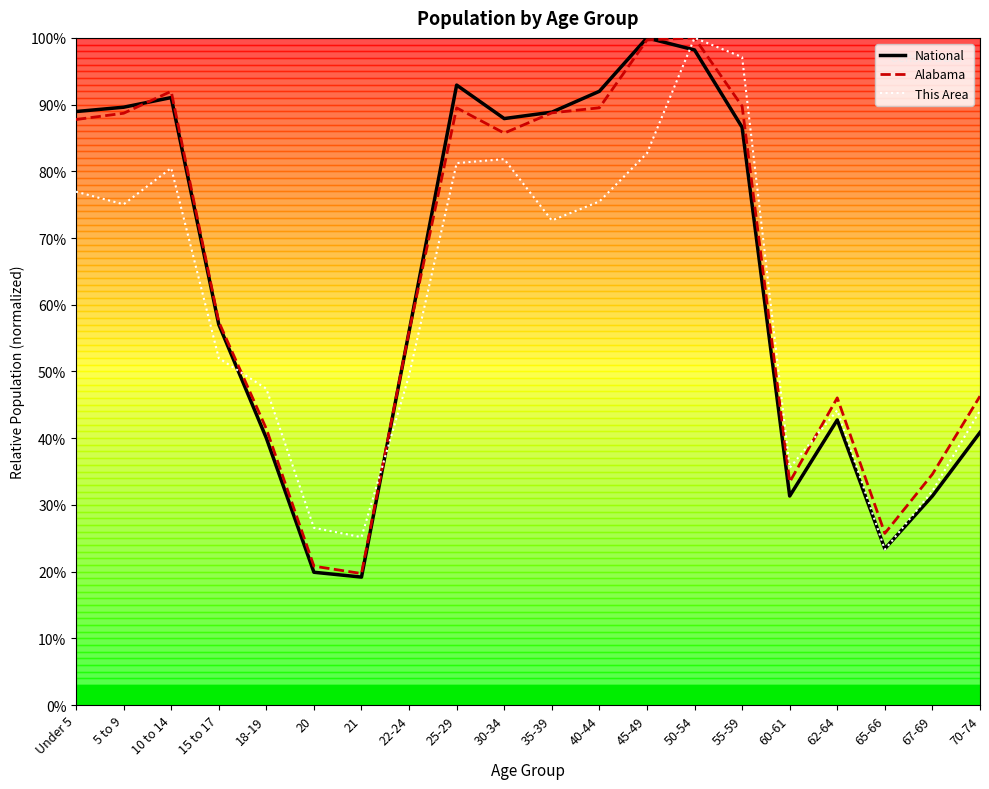

What are all the series names shown in the legend?

National, Alabama, This Area